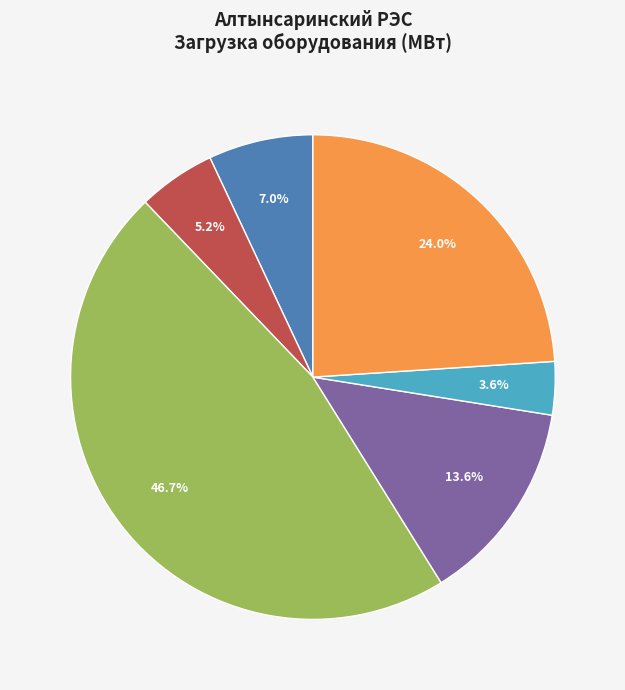

Is there a majority slice in this chart?

No